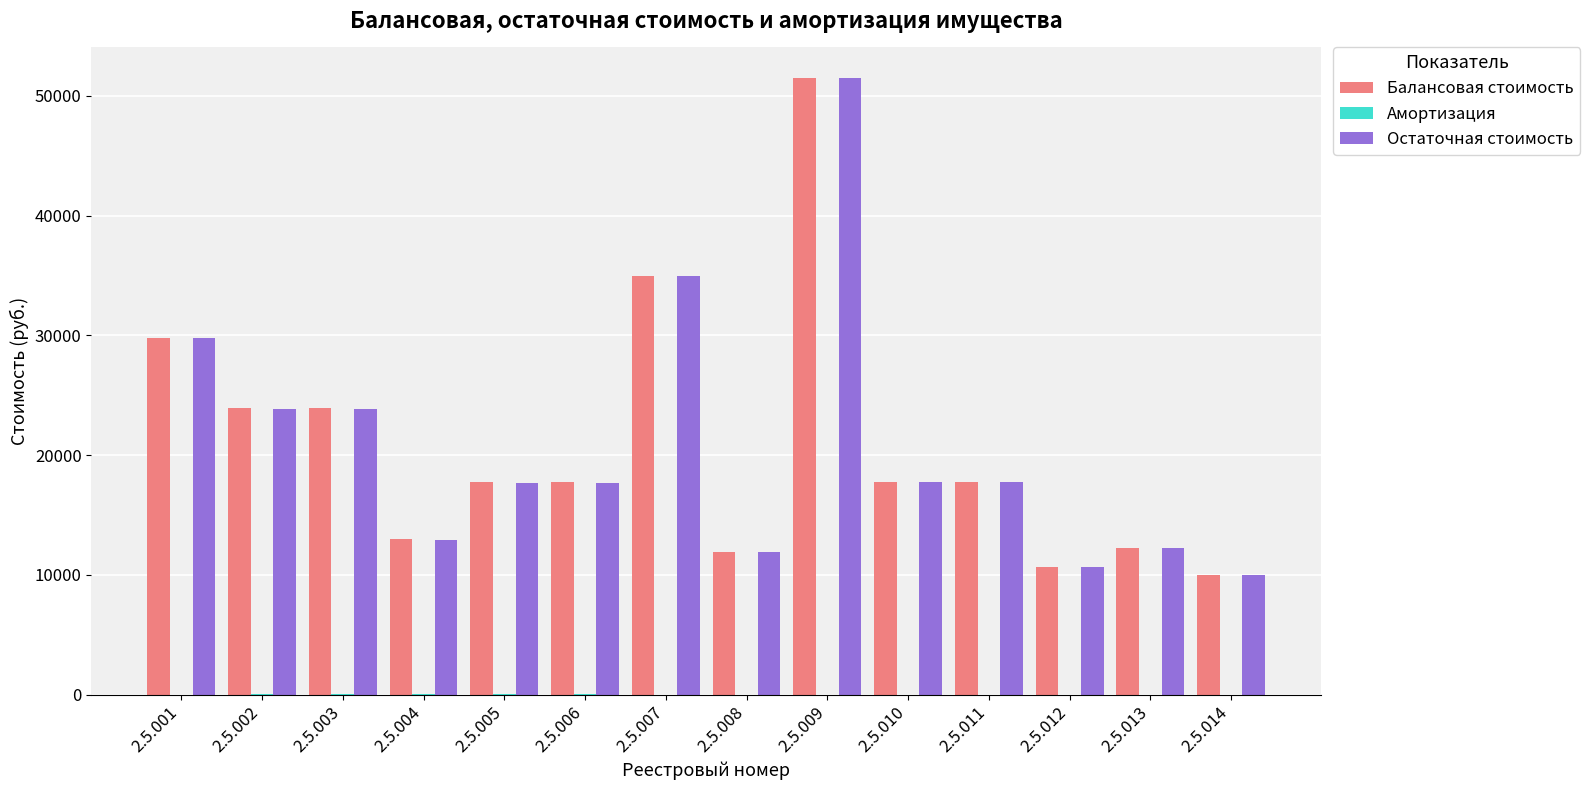

Which label corresponds to the largest value in the chart?

2.5.009